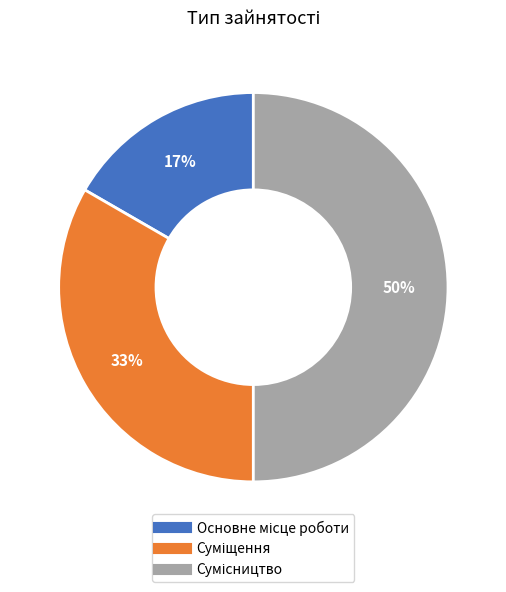

To the nearest percent, what is the difference between the largest and smallest slice percentages?

33%